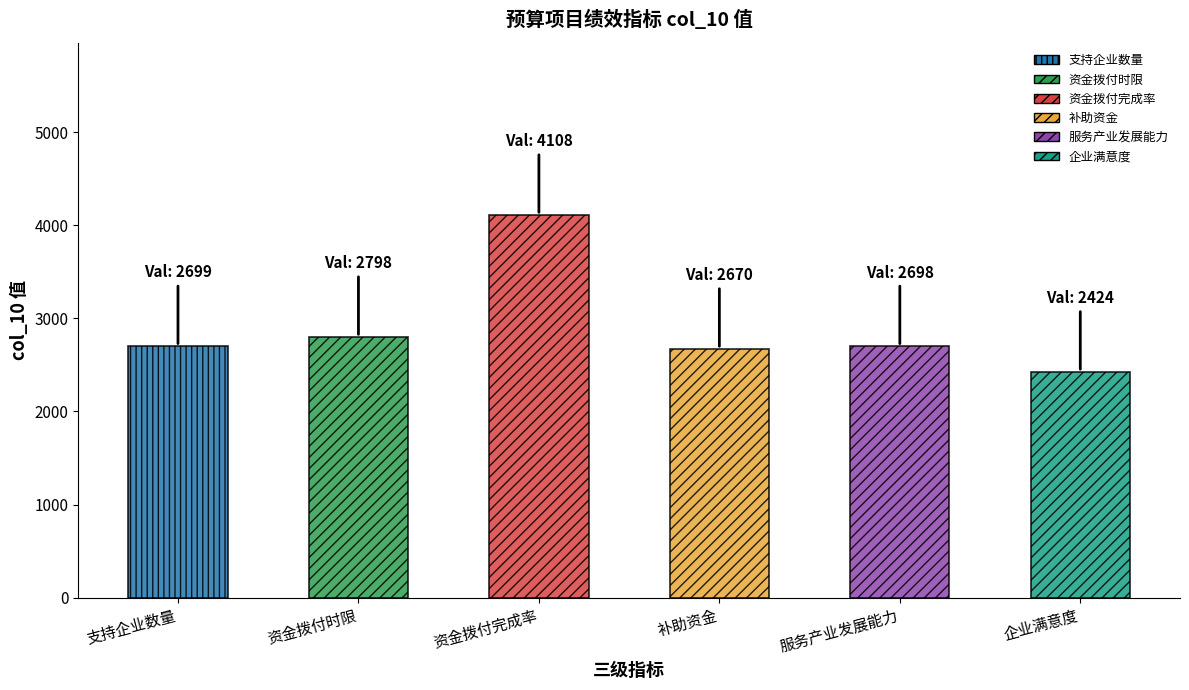

Rank the categories by value from highest to lowest.

资金拨付完成率, 资金拨付时限, 支持企业数量, 服务产业发展能力, 补助资金, 企业满意度